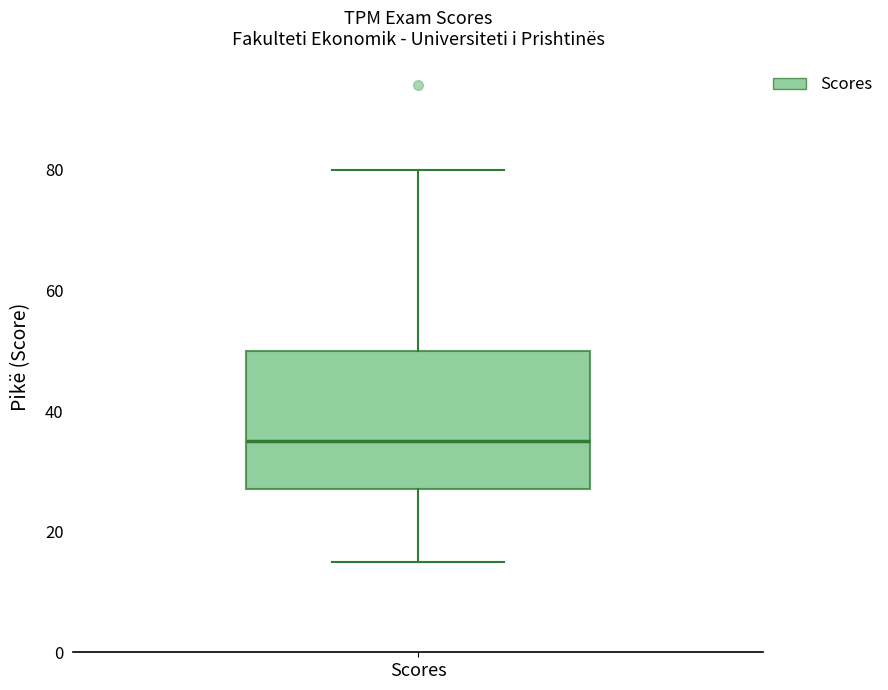

Transcribe this box plot: give where the median line is, the range the box spans, and where the two whiskers end, as read against the y-axis. The values are not printed on the chart, so give them approximately, as read against the axis.

median 36, box 28 to 50, whiskers 16 to 80